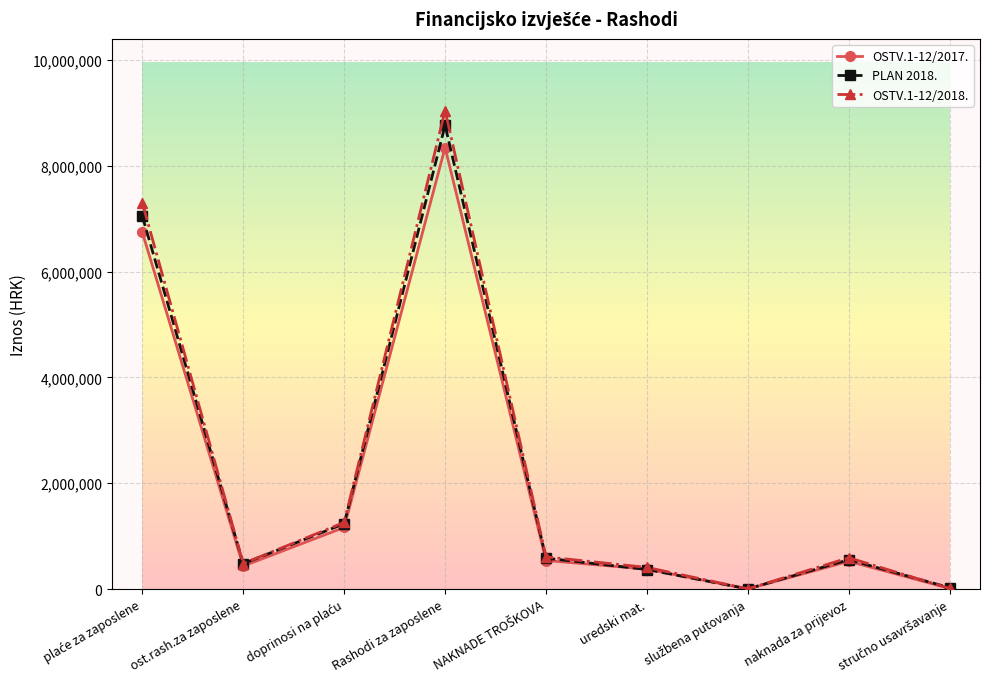

What is the label of the 2nd point from the left?

ost.rash.za zaposlene